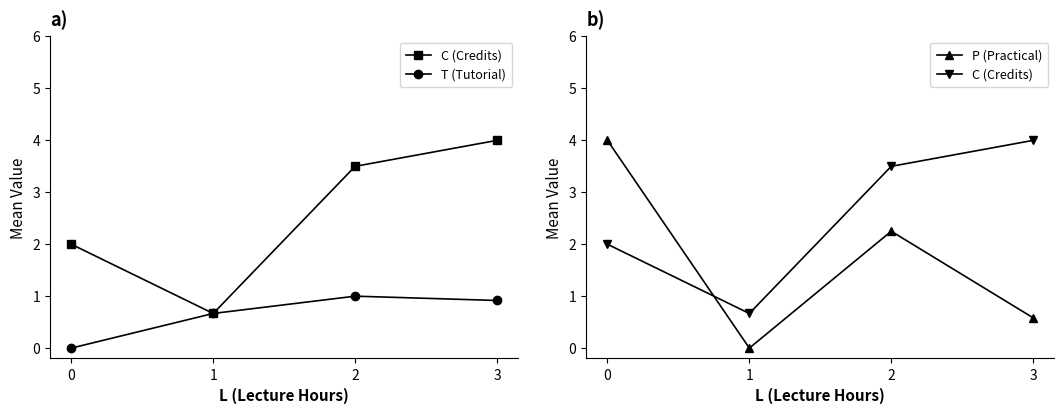

Reading left to right, extract all data points from this chart.

C (Credits): 2.0	0.7	3.5	4.0
T (Tutorial): 0.0	0.7	1.0	0.9
P (Practical): 4.0	0.0	2.2	0.6